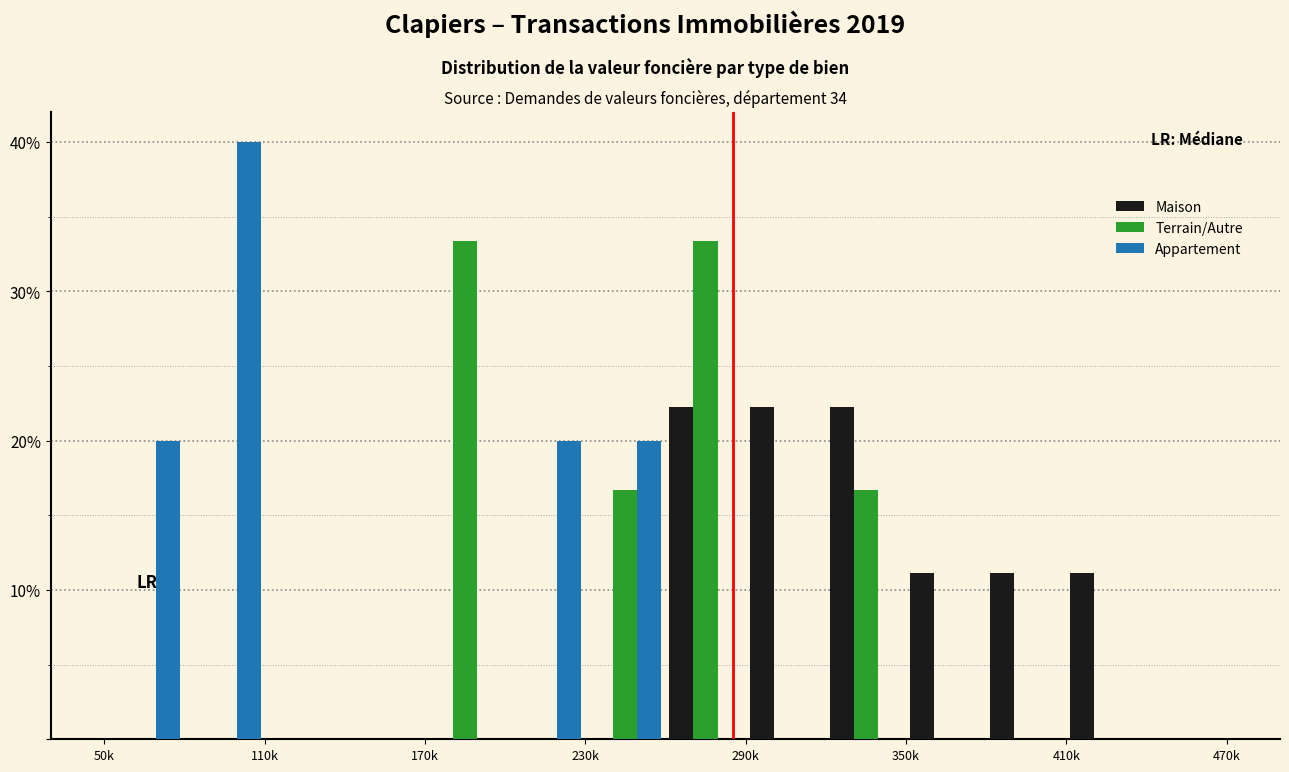

Reading left to right, extract all data points from this chart.

Maison: 0.0	0.0	0.0	0.0	0.0	0.0	0.0	22.2	22.2	22.2	11.1	11.1	11.1	0.0
Terrain/Autre: 0.0	0.0	0.0	0.0	33.3	0.0	16.7	33.3	0.0	16.7	0.0	0.0	0.0	0.0
Appartement: 20.0	40.0	0.0	0.0	0.0	20.0	20.0	0.0	0.0	0.0	0.0	0.0	0.0	0.0